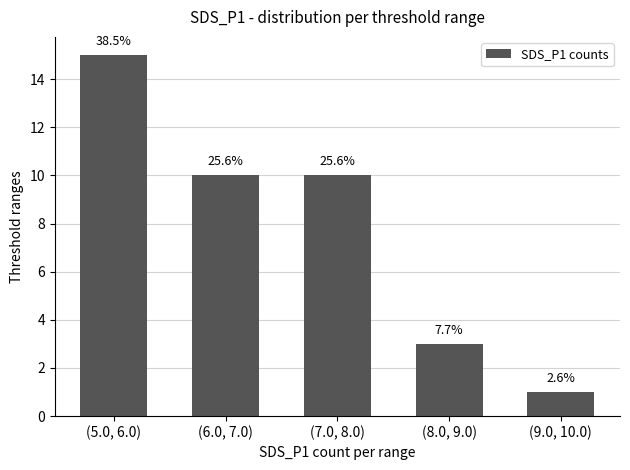

Rank the categories by value from highest to lowest.

(5.0, 6.0), (6.0, 7.0), (7.0, 8.0), (8.0, 9.0), (9.0, 10.0)